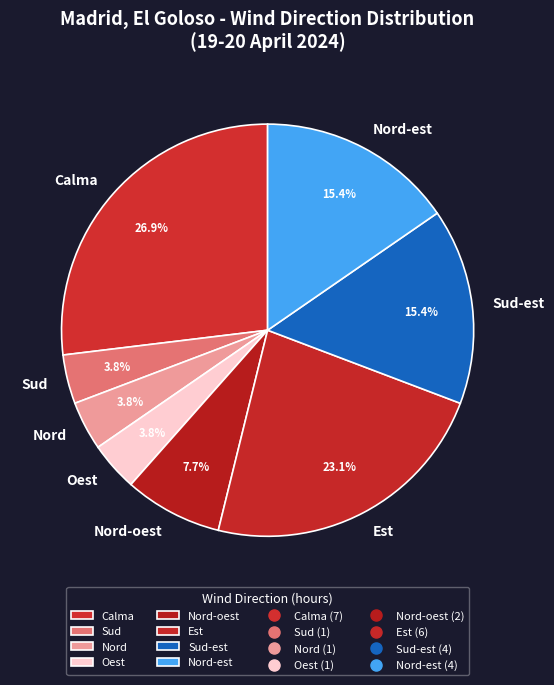

Count the number of slices in the pie.

8